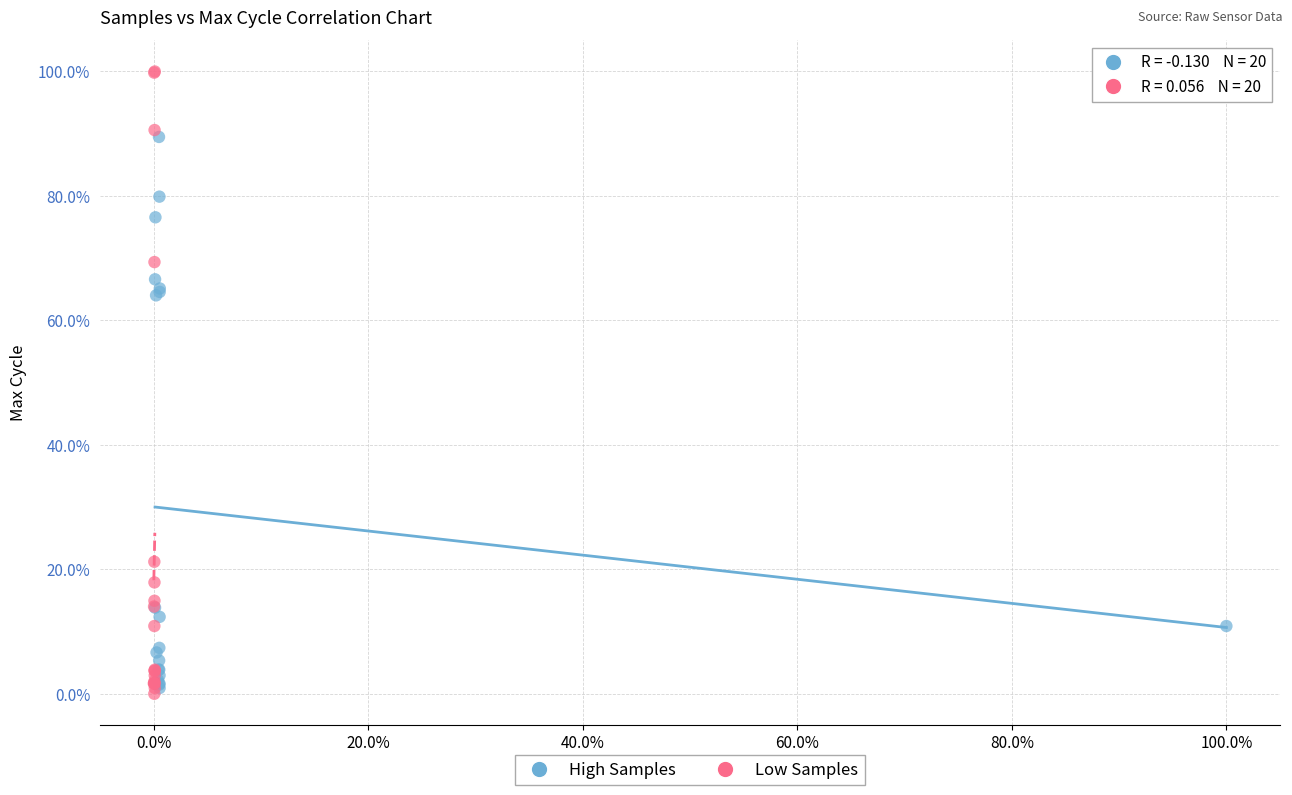

Which series reaches the minimum Y coordinate?

Low Samples